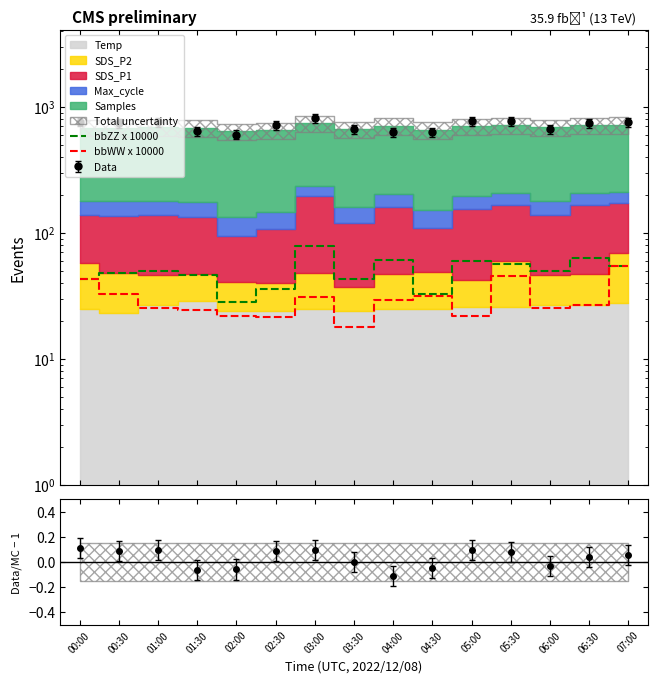

True or false: bbWW x 10000 has a value of 33.4 at 02:30.

False